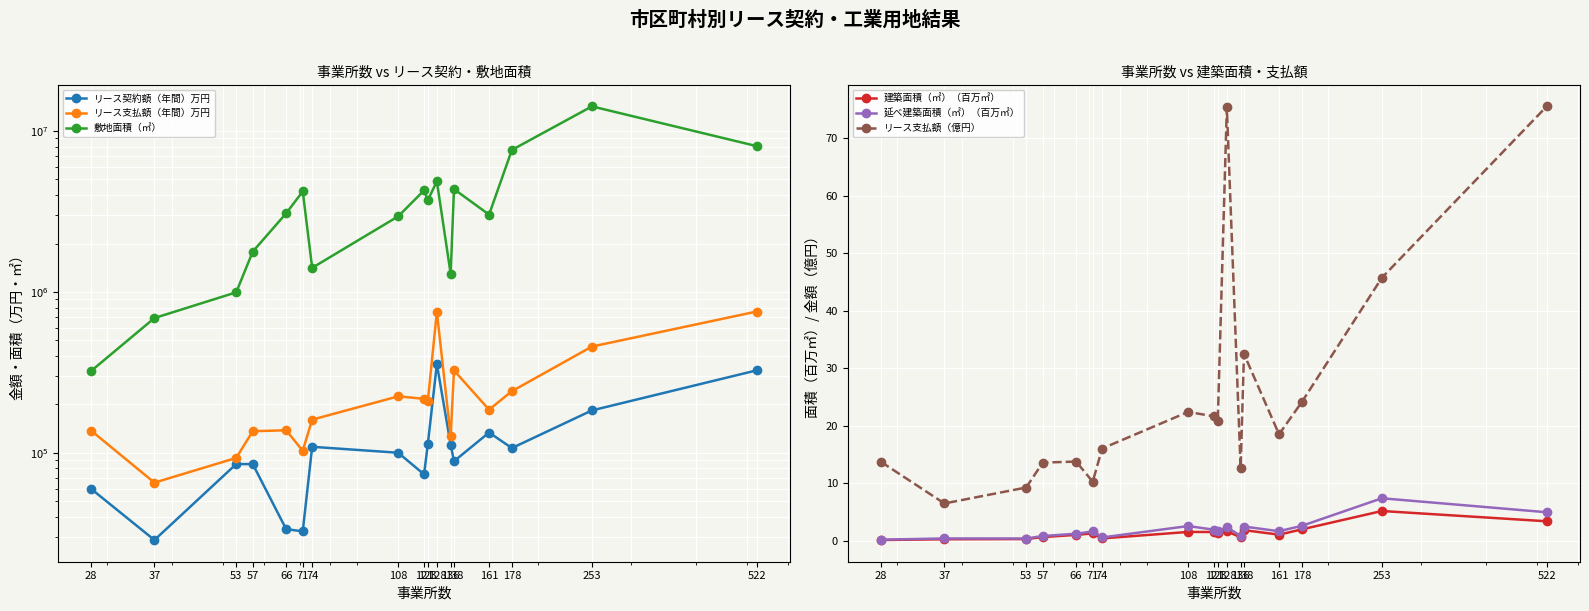

At which label is 敷地面積（㎡） closest to 7278070?

178